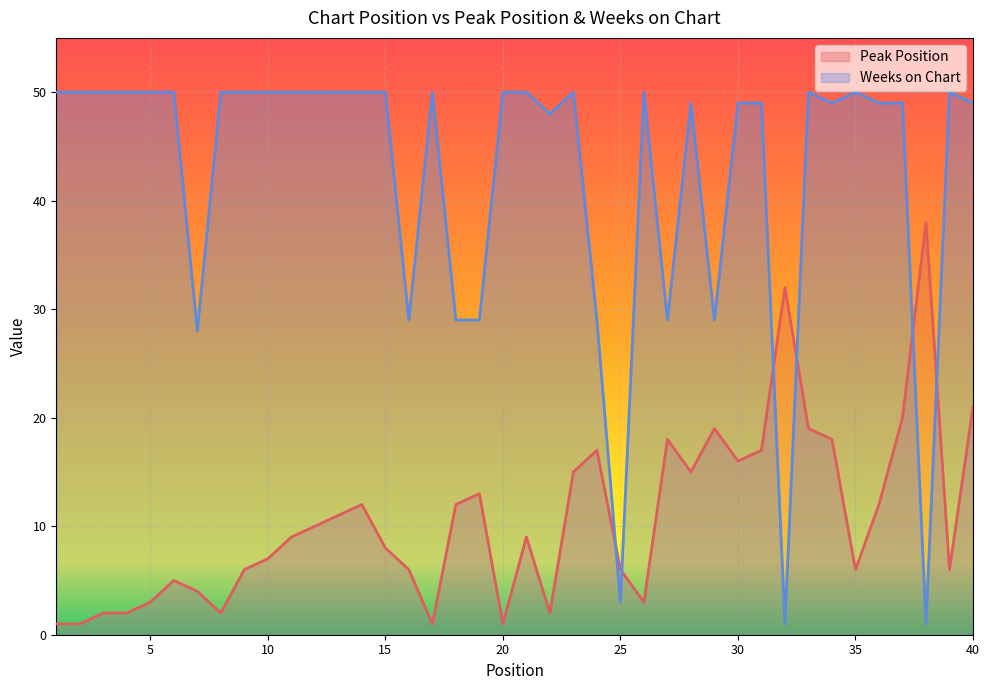

Between 21 and 14, which is larger?

14